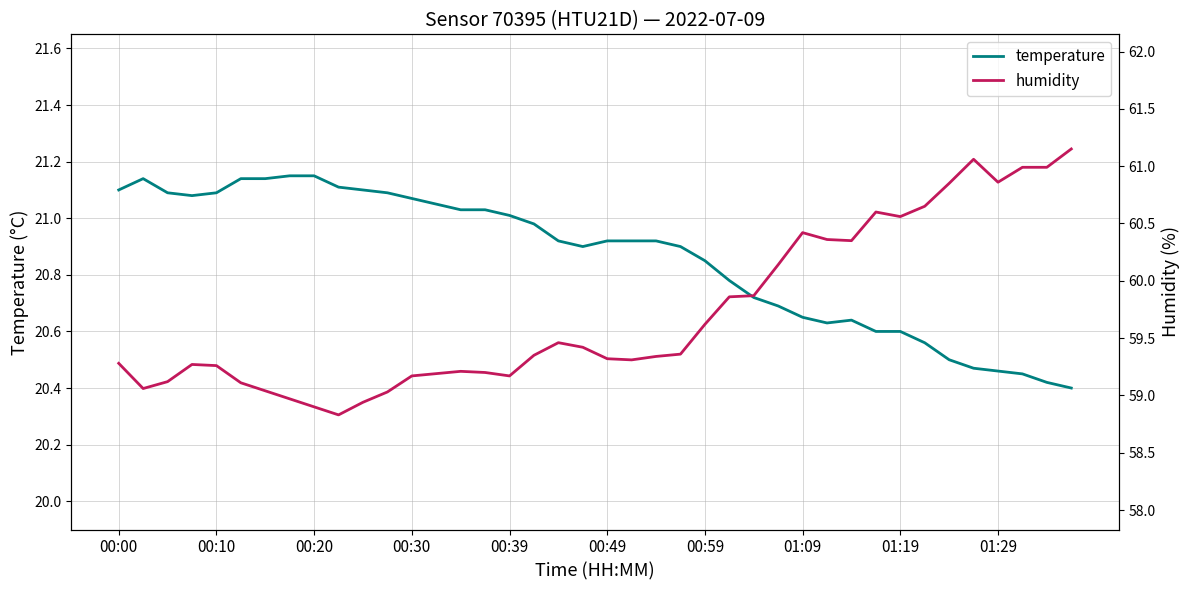

True or false: temperature has a value of 21.0 at 00:39.

True